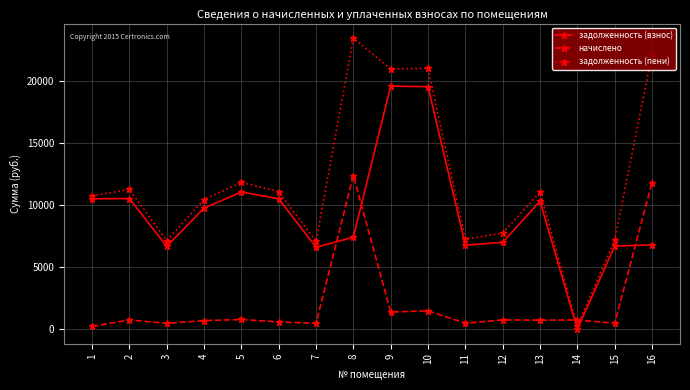

How many interior local valleys does the задолженность (взнос) series have?

4